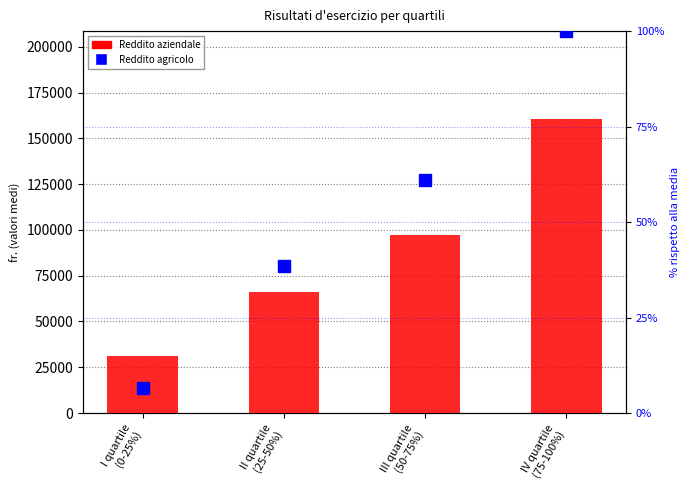

Between III quartile
(50-75%) and I quartile
(0-25%), which is larger?

III quartile
(50-75%)